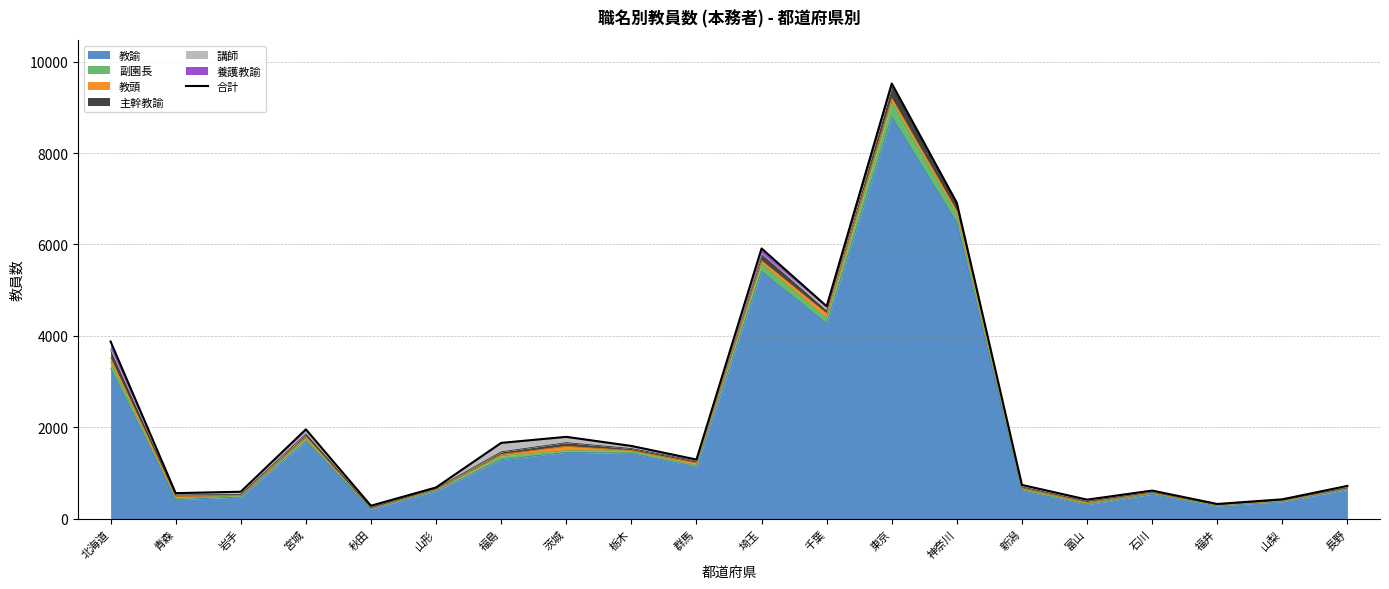

Rank the categories by value from highest to lowest.

東京, 神奈川, 埼玉, 千葉, 北海道, 宮城, 茨城, 福島, 栃木, 群馬, 新潟, 長野, 山形, 石川, 岩手, 青森, 山梨, 富山, 福井, 秋田